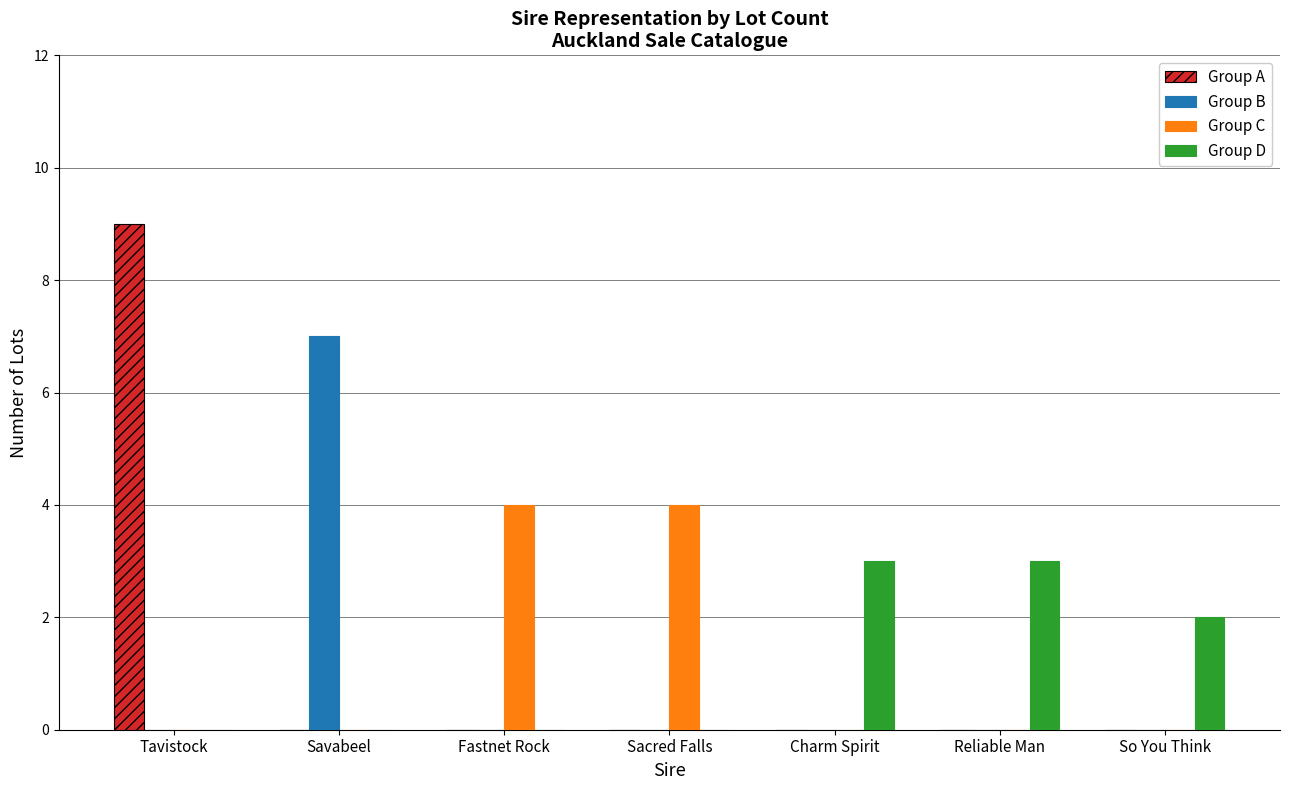

The value of Group B at Reliable Man is 0. True or false?

True